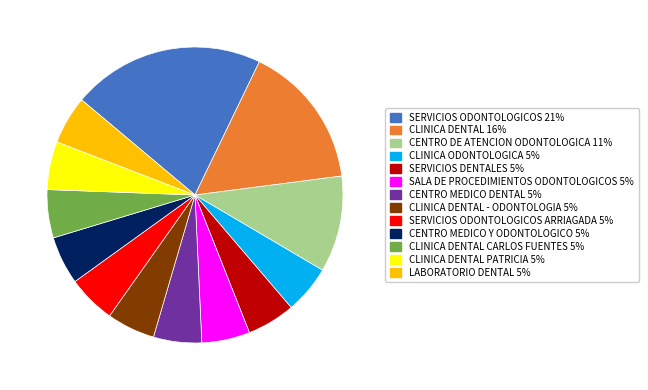

Is there a majority slice in this chart?

No